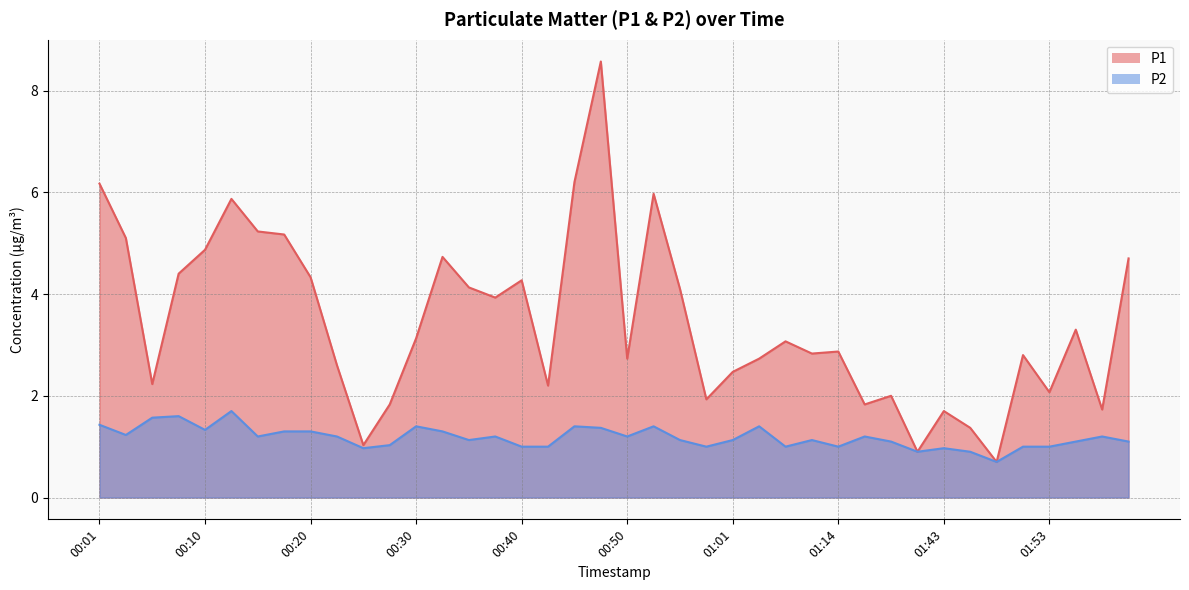

List the labels in order of P1 value, largest first.

00:48, 00:45, 00:01, 00:53, 00:13, 00:15, 00:18, 00:03, 00:10, 00:32, 02:01, 00:08, 00:20, 00:40, 00:35, 00:55, 00:37, 01:55, 00:30, 01:06, 01:14, 01:11, 01:50, 00:50, 01:03, 00:23, 01:01, 00:05, 00:43, 01:53, 01:38, 00:58, 00:27, 01:35, 01:58, 01:43, 01:45, 00:25, 01:40, 01:48